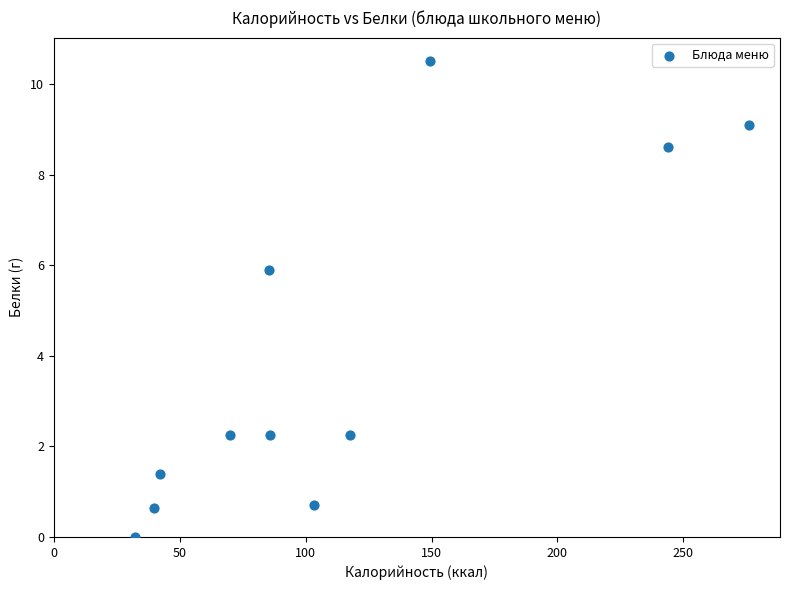

What Y value in the scatter plot is closest to 5?

5.9